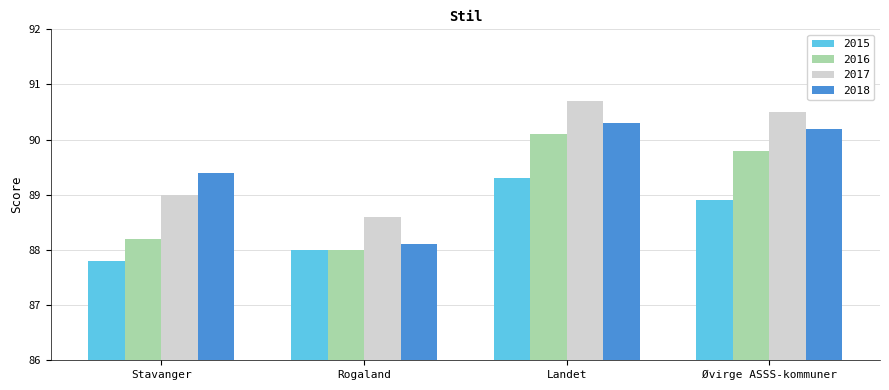

At how many categories does at least one series exceed 89?

3